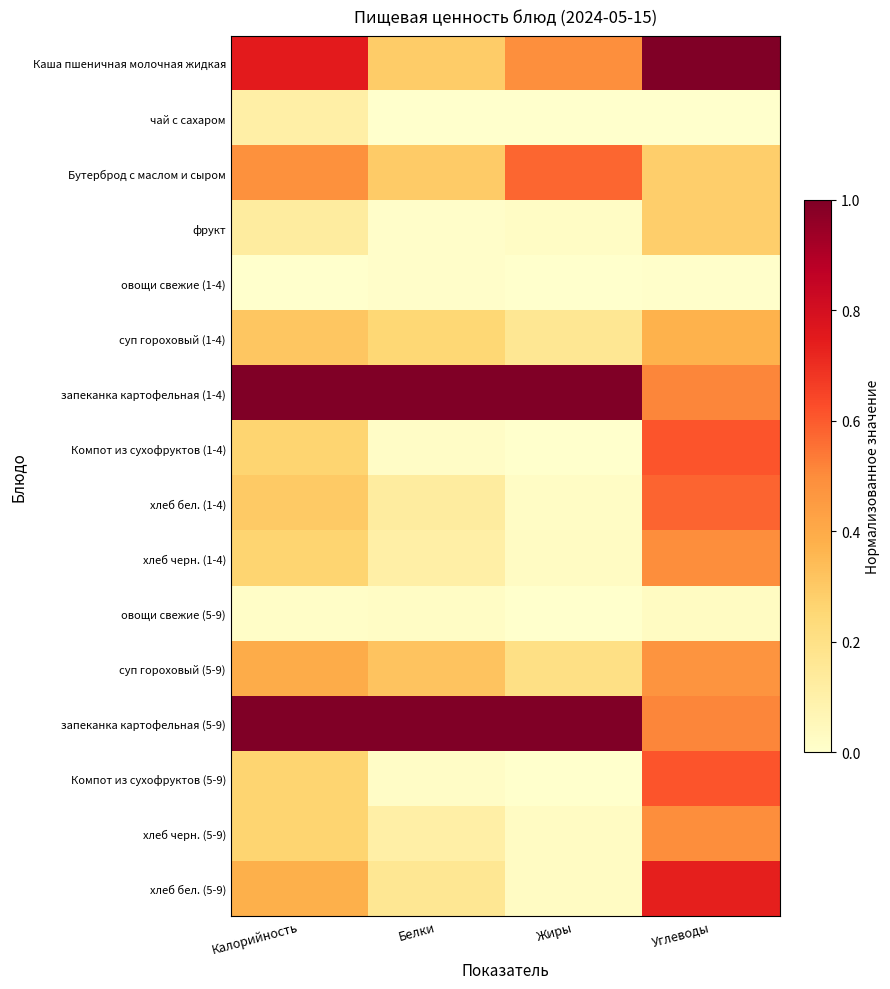

At how many categories does at least one series exceed 0?

4